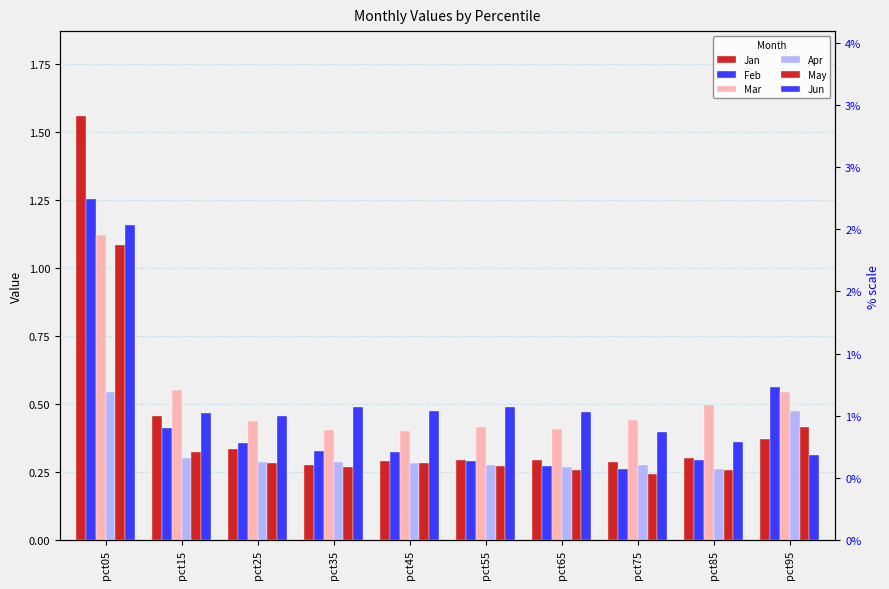

How many distinct data groups are displayed?

6